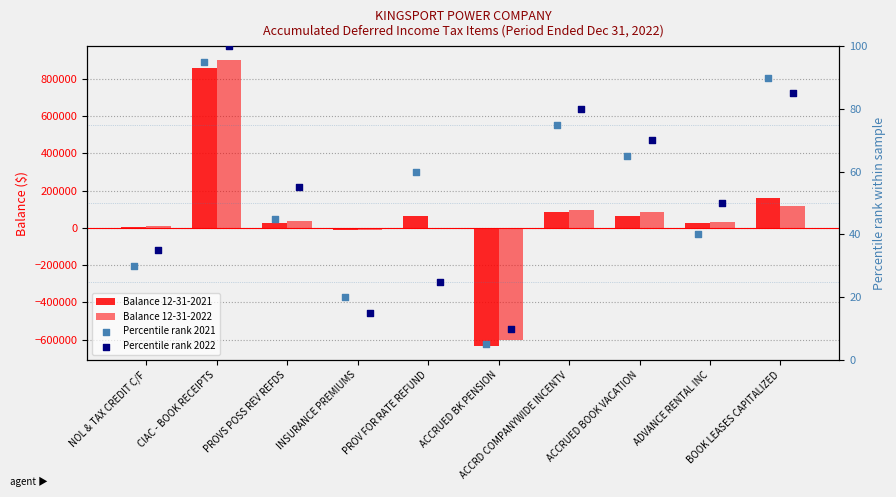

Is the value of Balance 12-31-2022 at PROV FOR RATE REFUND greater than the value of Percentile rank 2022 at ACCRUED BOOK VACATION?

No